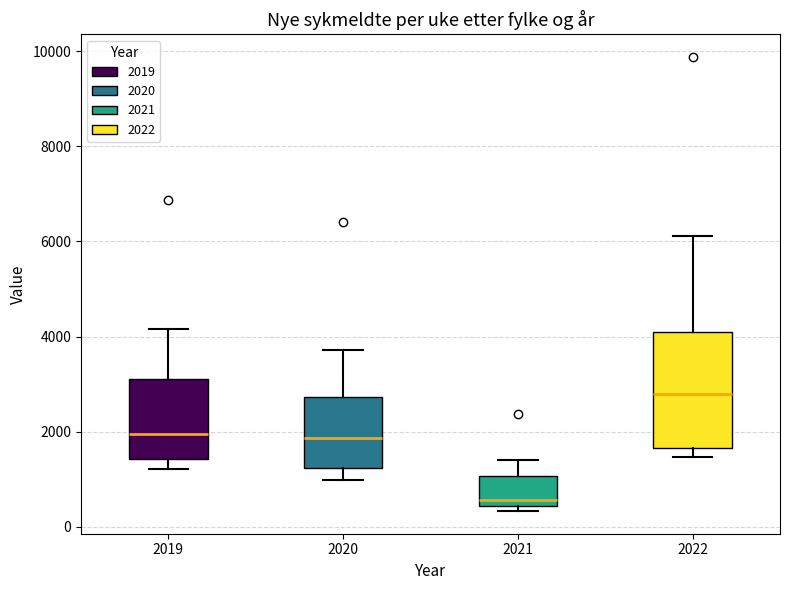

Reading left to right, read every box against the y-axis: the position of its median line, the range the box covers, and the ends of its whiskers. The values are not printed on the chart, so give them approximately, as read against the axis.

2019: median 2000, box 1400 to 3200, whiskers 1200 to 4200
2020: median 1800, box 1200 to 2800, whiskers 1000 to 3800
2021: median 600, box 400 to 1000, whiskers 400 (just below the box's lower edge) to 1400
2022: median 2800, box 1600 to 4200, whiskers 1400 to 6200